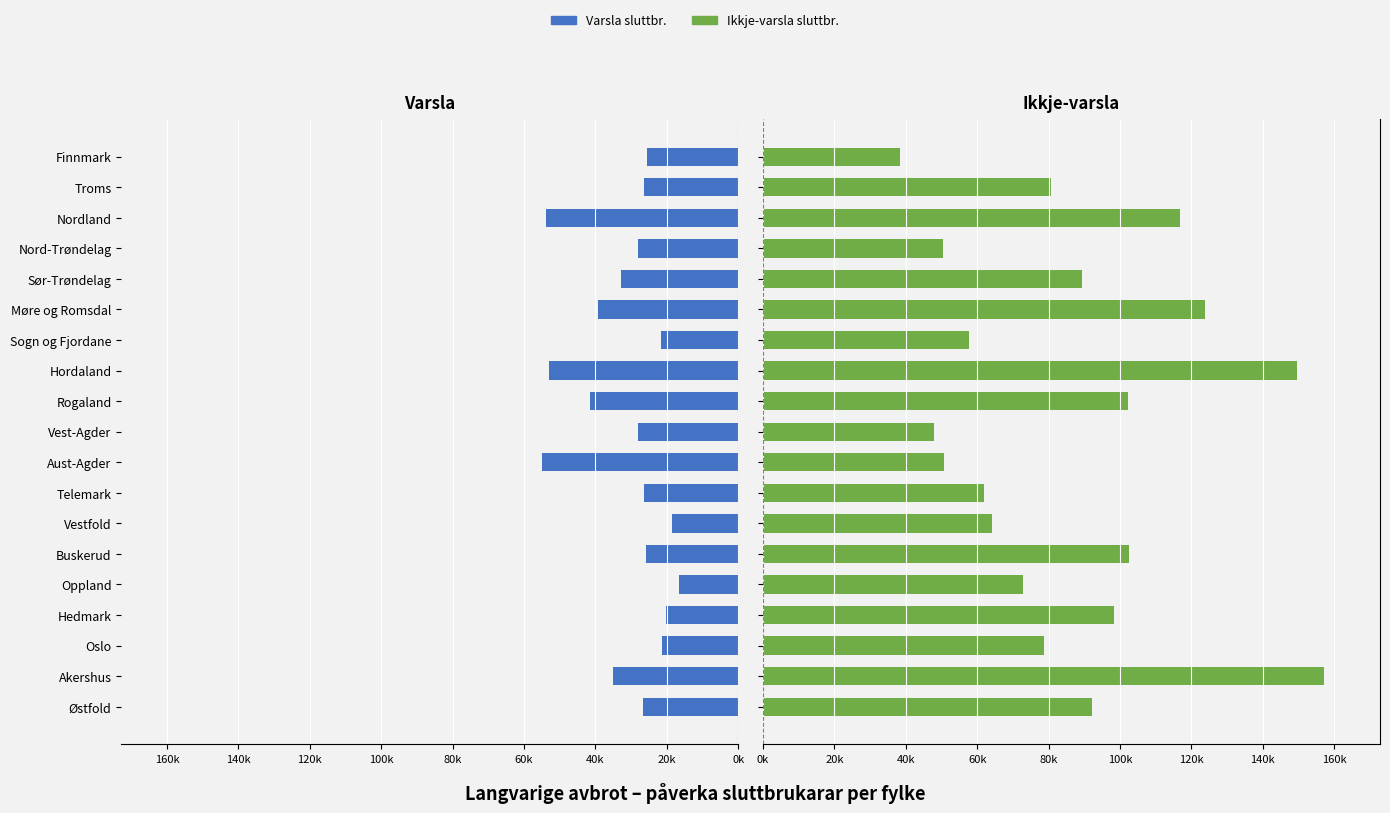

What are all the series names shown in the legend?

Varsla sluttbr., Ikkje-varsla sluttbr.